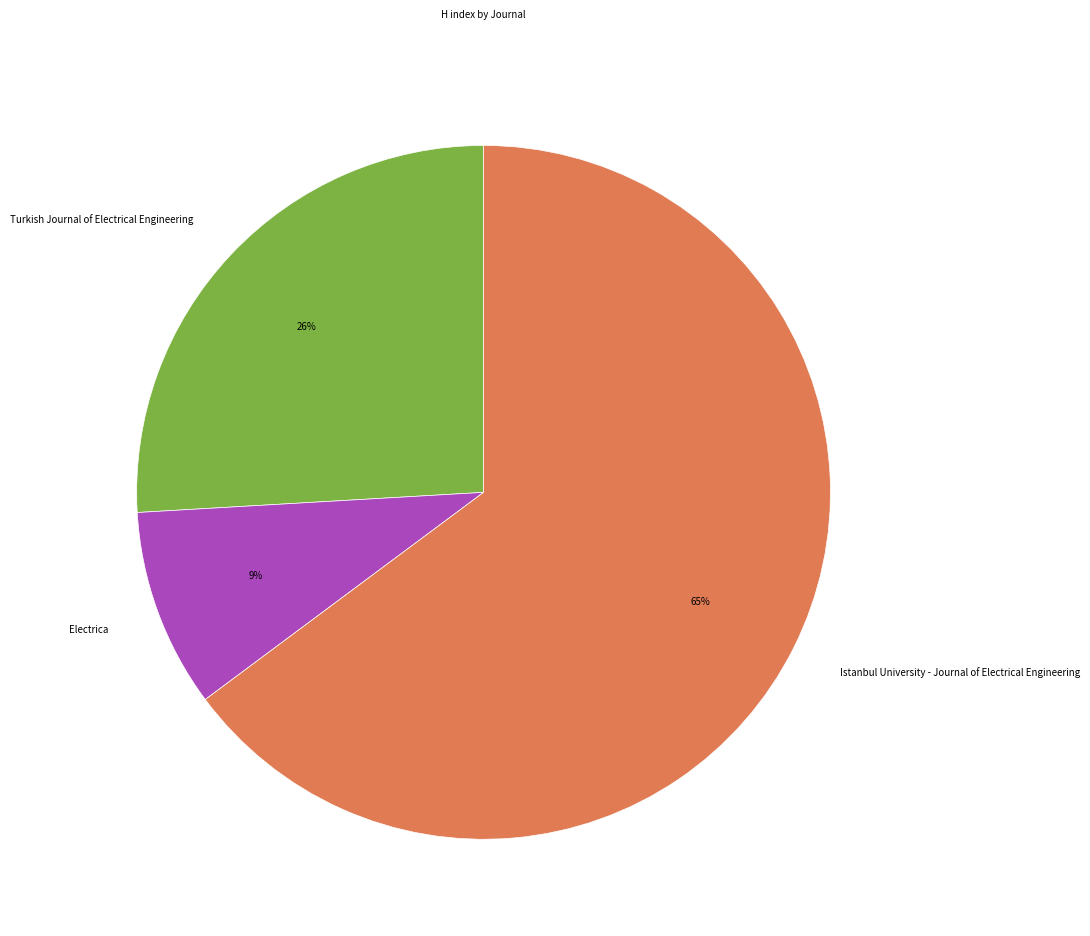

To the nearest percent, what is the difference between the largest and smallest slice percentages?

56%